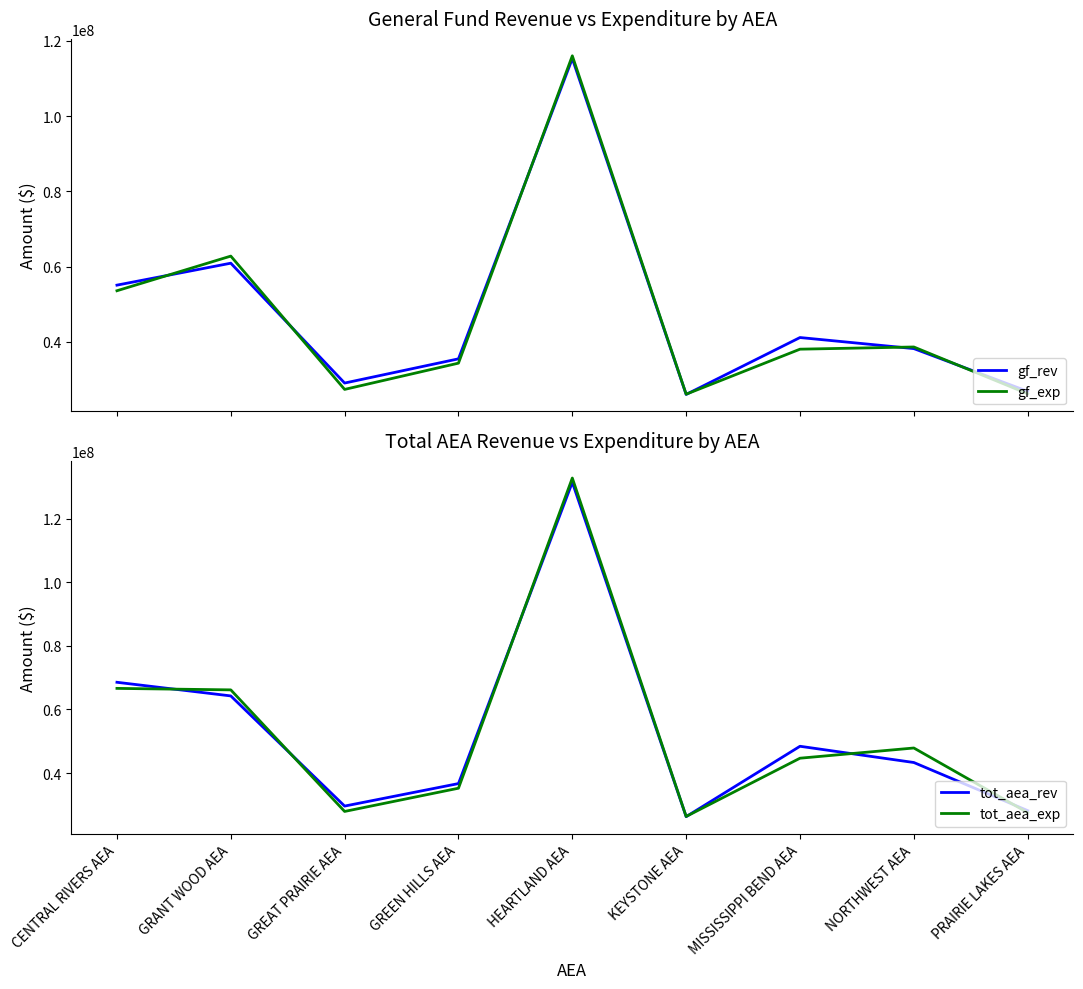

True or false: gf_exp and tot_aea_exp intersect in this chart.

False